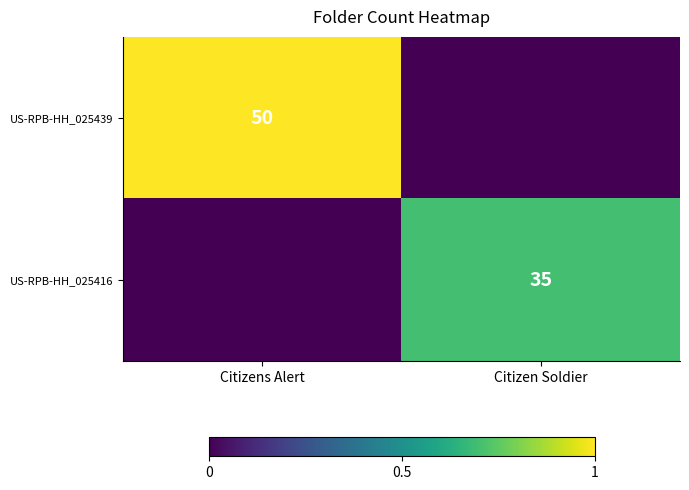

True or false: US-RPB-HH_025439 has a value of 25 at Citizens Alert.

False